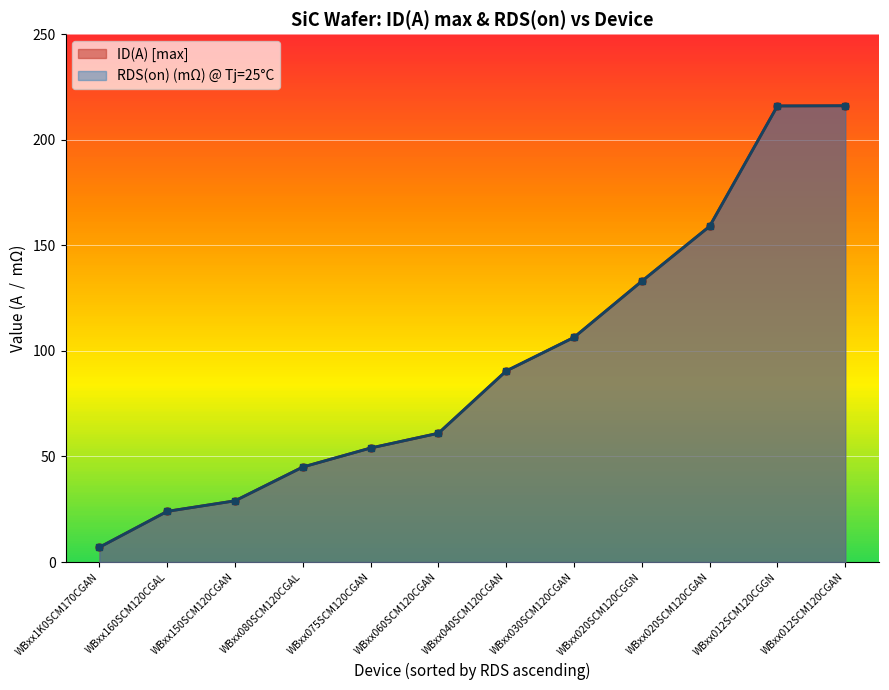

Which series has the widest spread of values?

ID(A) [max]